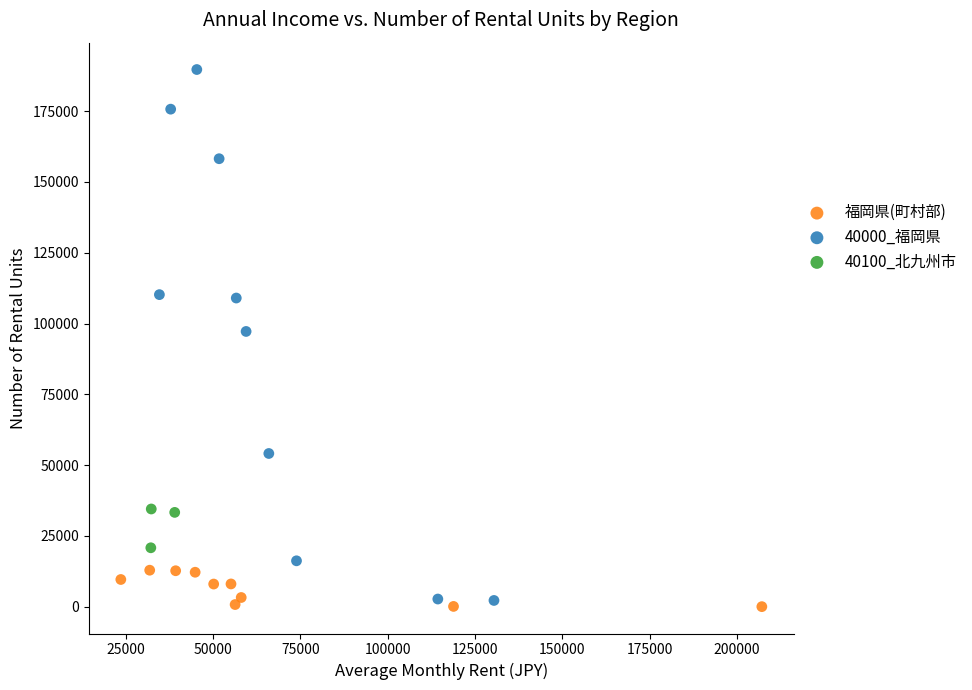

Which series contains the lowest Y value?

福岡県(町村部)